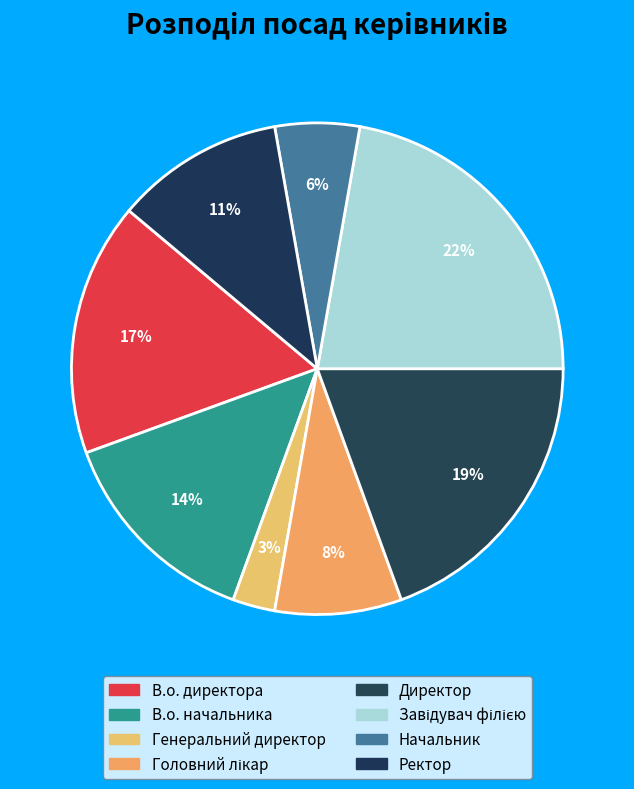

To the nearest percent, what is the average slice percentage?

12%